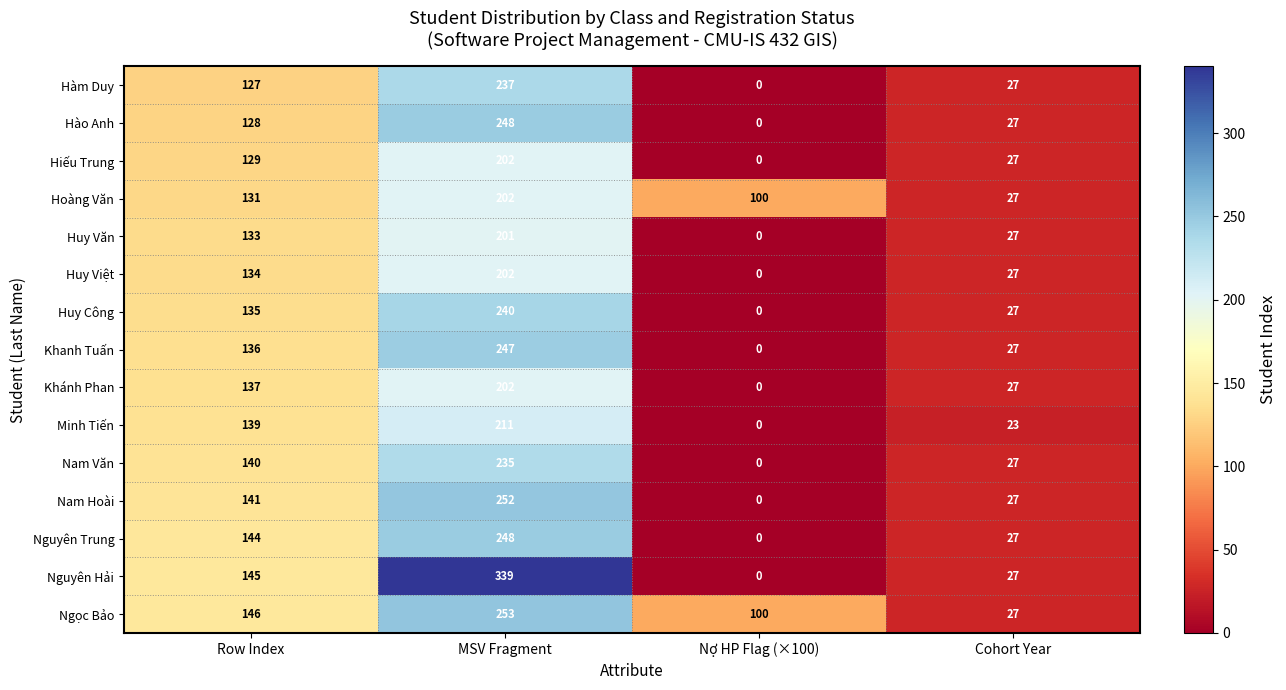

List the labels in order of Nam Hoài value, smallest first.

Nợ HP Flag (×100), Cohort Year, Row Index, MSV Fragment